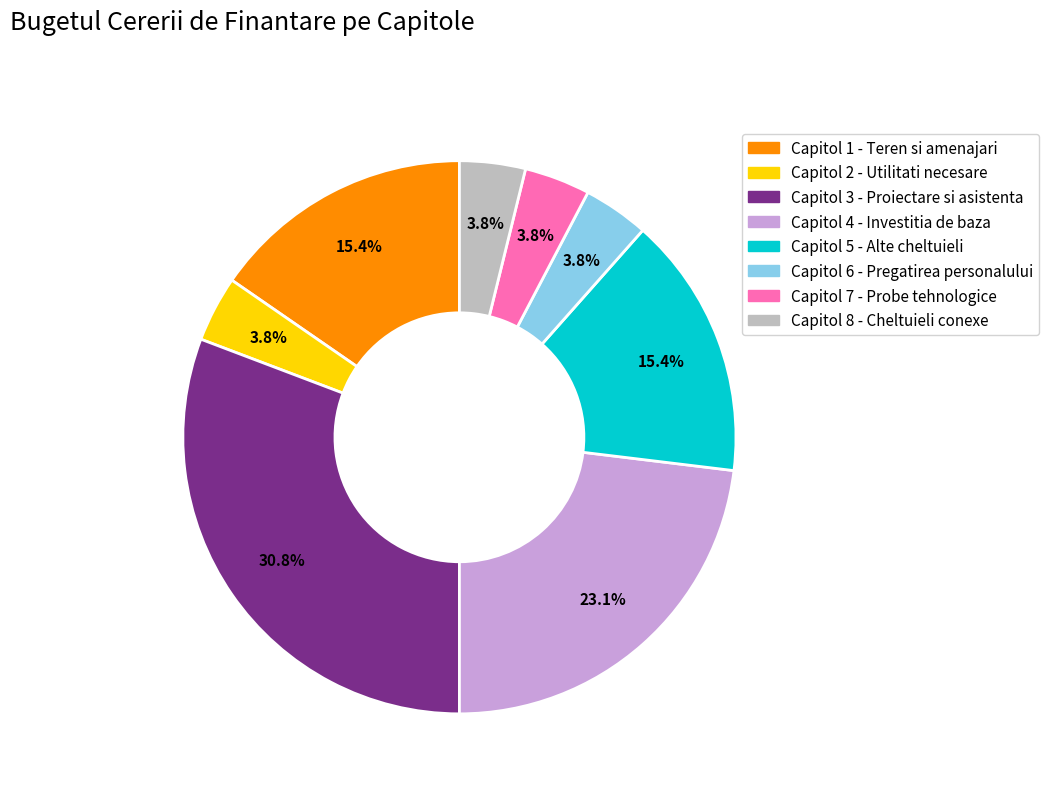

Is there a majority slice in this chart?

No